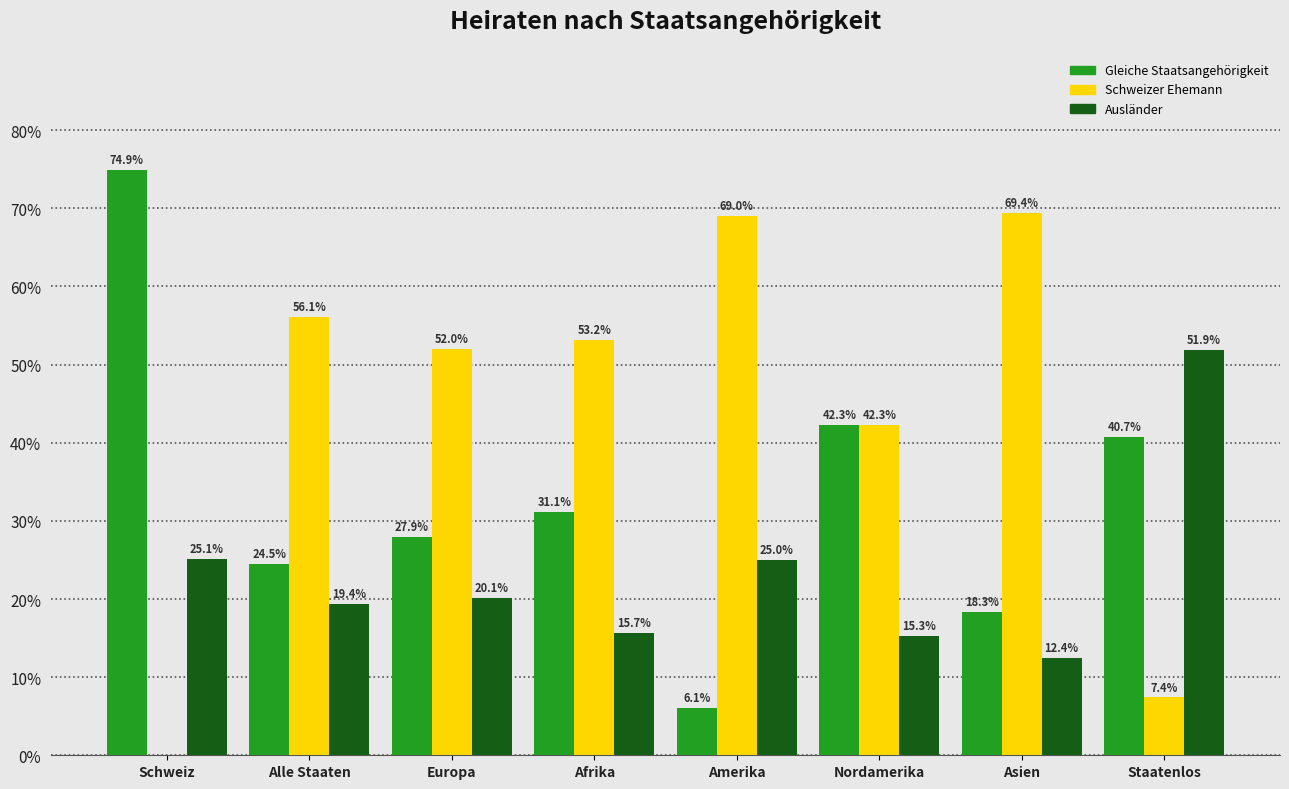

Reading left to right, transcribe all the data shown in this chart.

Gleiche Staatsangehörigkeit: Schweiz=74.9	Alle Staaten=24.5	Europa=27.9	Afrika=31.1	Amerika=6.1	Nordamerika=42.3	Asien=18.3	Staatenlos=40.7
Schweizer Ehemann: Schweiz=0.0	Alle Staaten=56.1	Europa=52.0	Afrika=53.2	Amerika=69.0	Nordamerika=42.3	Asien=69.4	Staatenlos=7.4
Ausländer: Schweiz=25.1	Alle Staaten=19.4	Europa=20.1	Afrika=15.7	Amerika=25.0	Nordamerika=15.3	Asien=12.4	Staatenlos=51.9